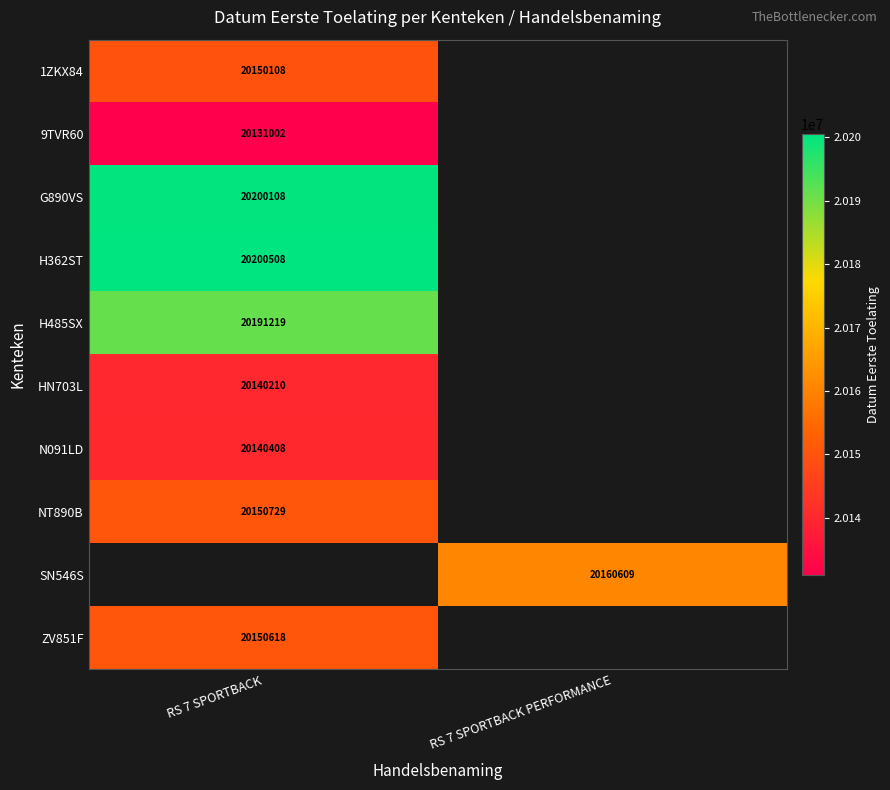

The value of SN546S at RS 7 SPORTBACK PERFORMANCE is 4195515. True or false?

False